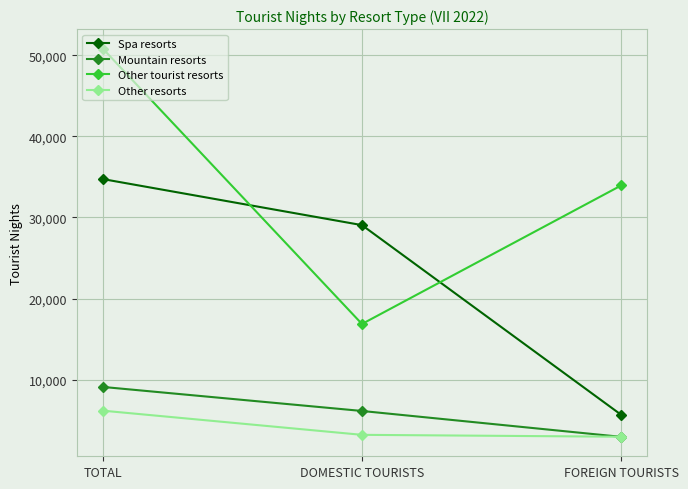

The value of Mountain resorts at DOMESTIC TOURISTS is 6155. True or false?

True